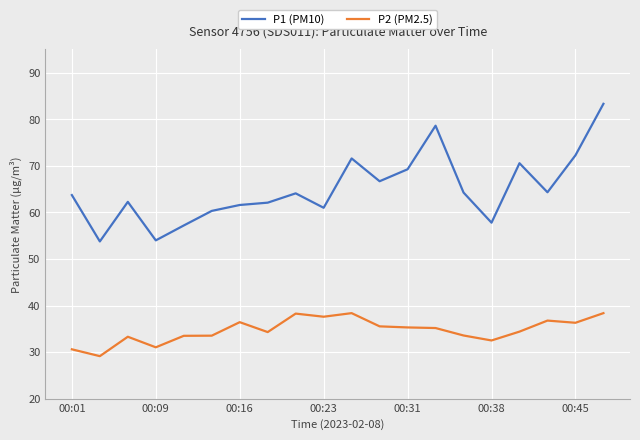

True or false: P1 (PM10) and P2 (PM2.5) intersect in this chart.

False